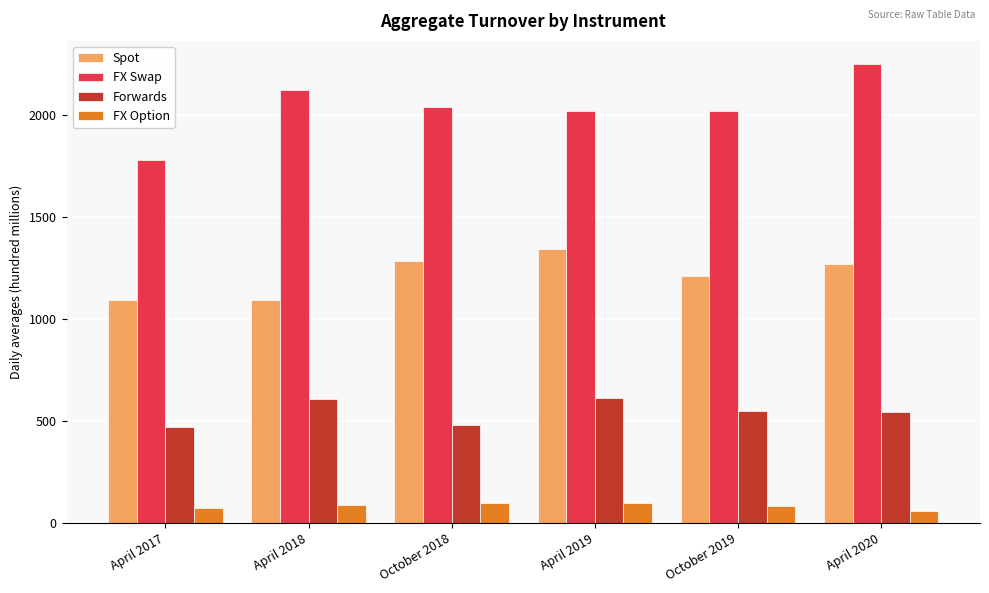

What are all the series names shown in the legend?

Spot, FX Swap, Forwards, FX Option